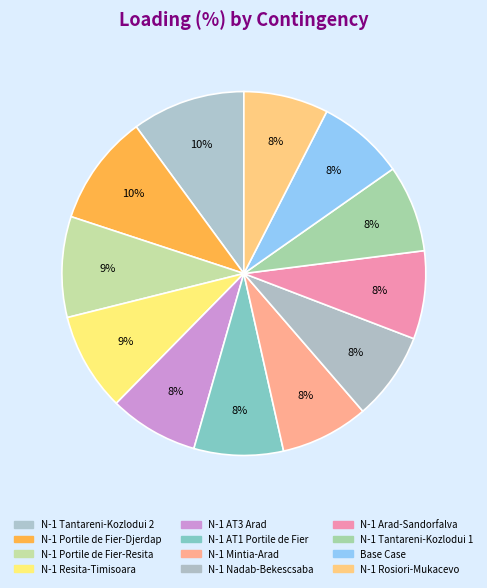

Count the number of slices in the pie.

12